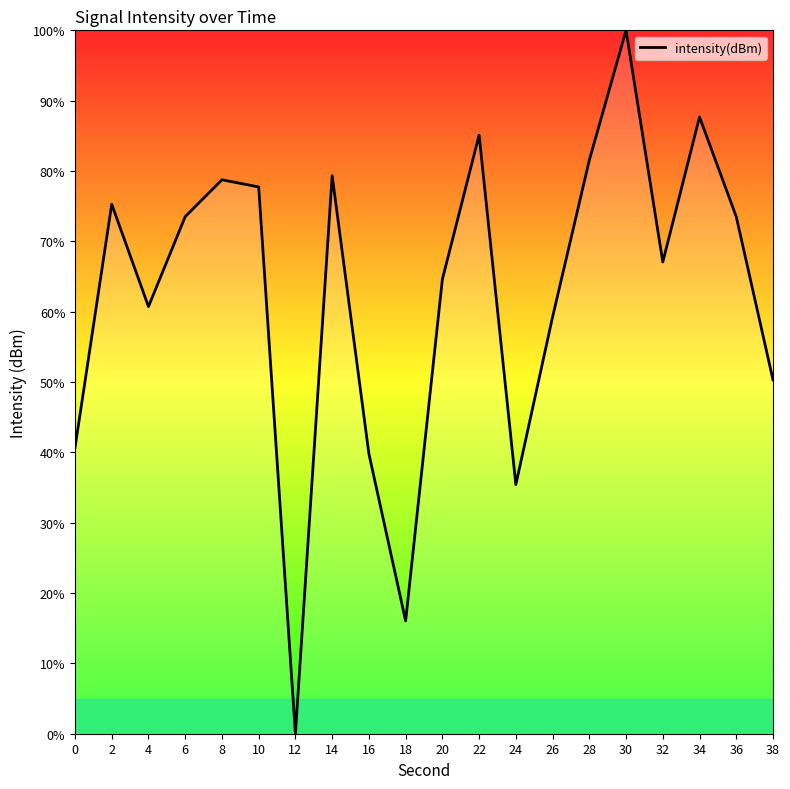

At which category does the chart reach its peak across all series?

30